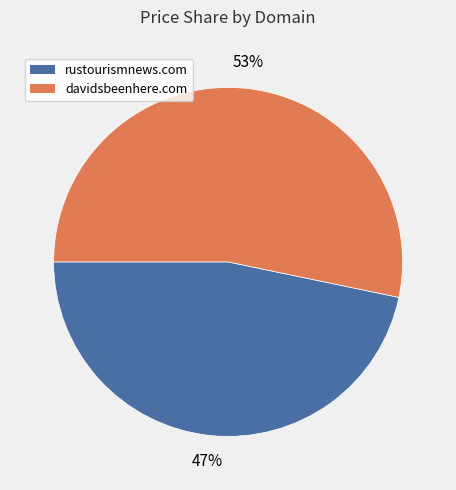

How many slices are in this pie chart?

2